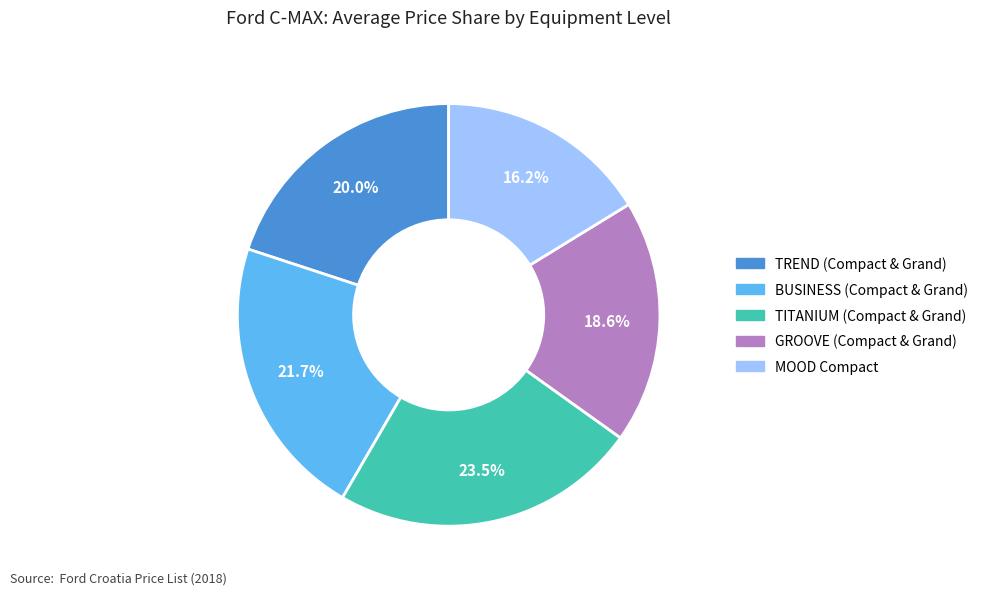

Is there a majority slice in this chart?

No